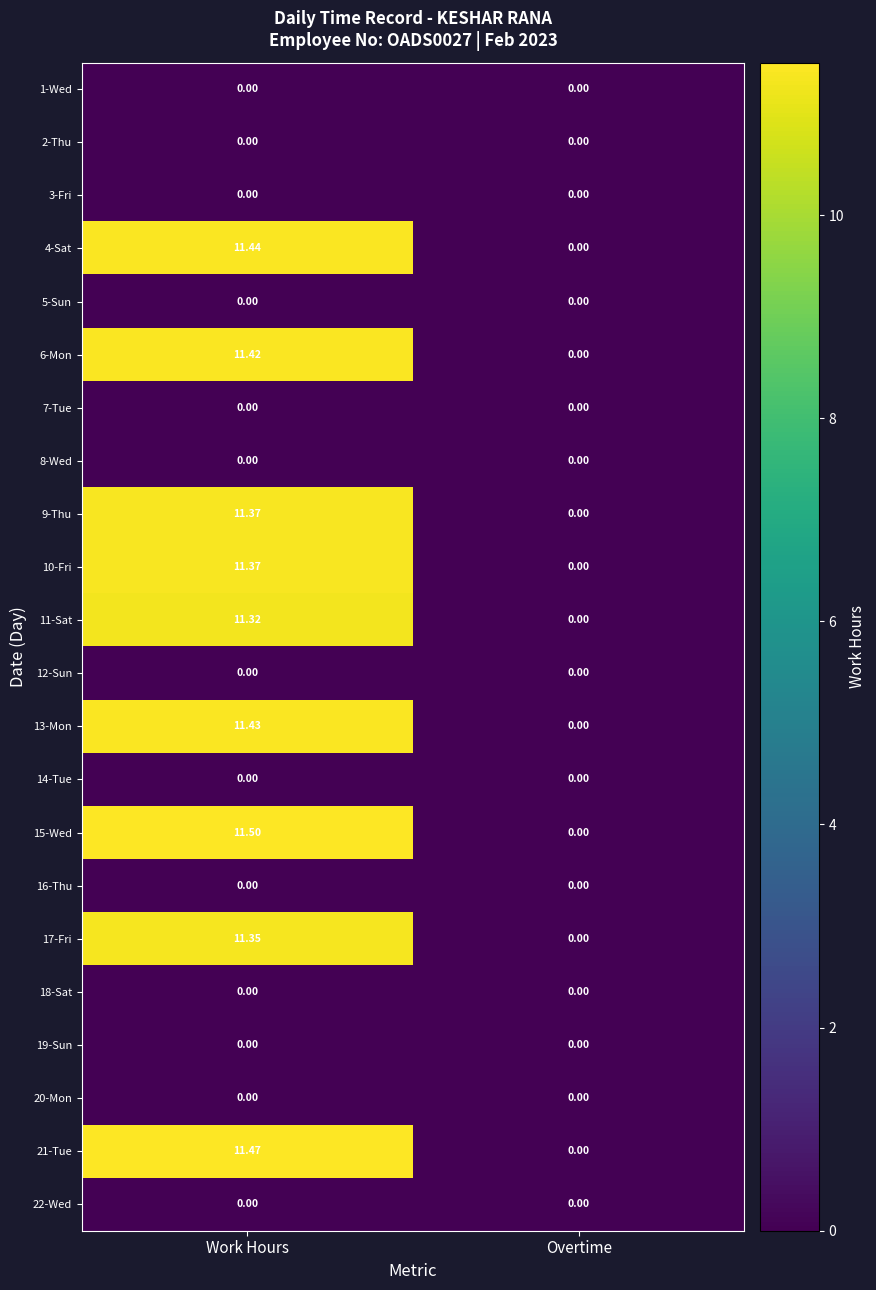

Between Work Hours and Overtime, which series saw the biggest shift?

15-Wed